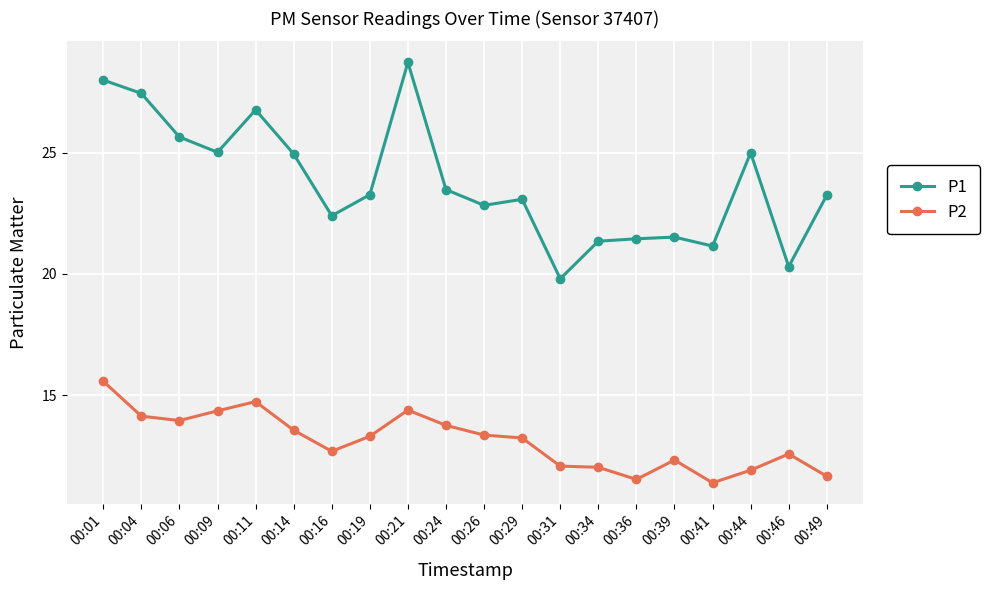

True or false: P2 has more than 0 points higher than both neighbors.

True